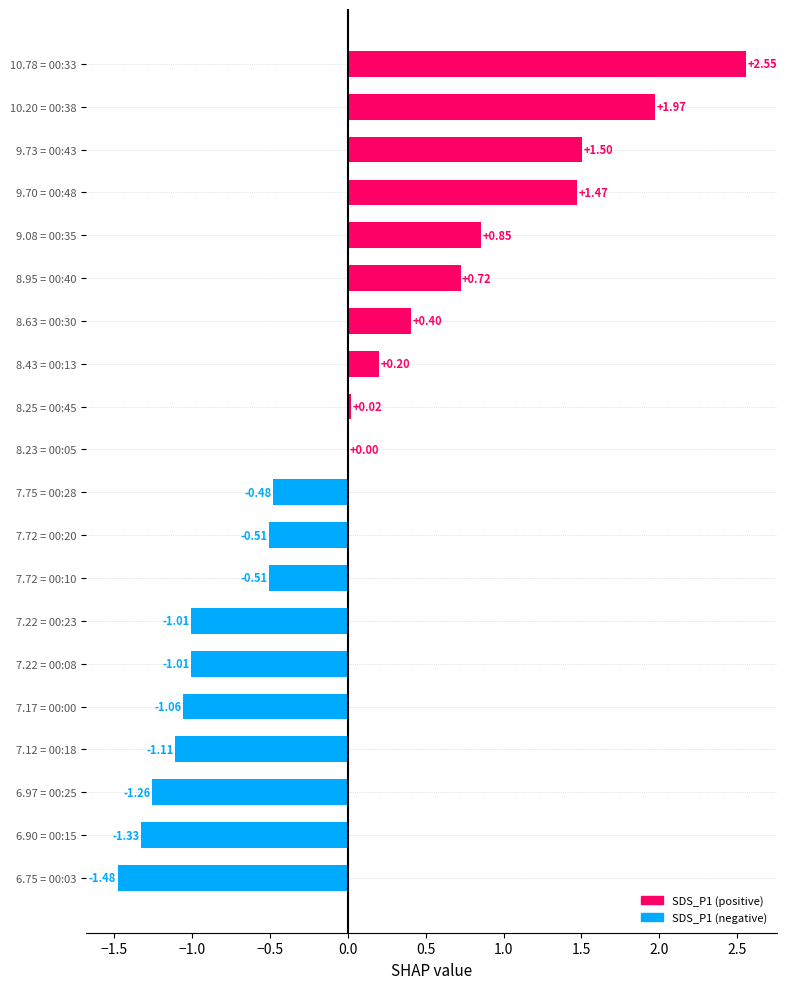

What is the sum of the values at 10.20 = 00:38 and 9.70 = 00:48?

3.4